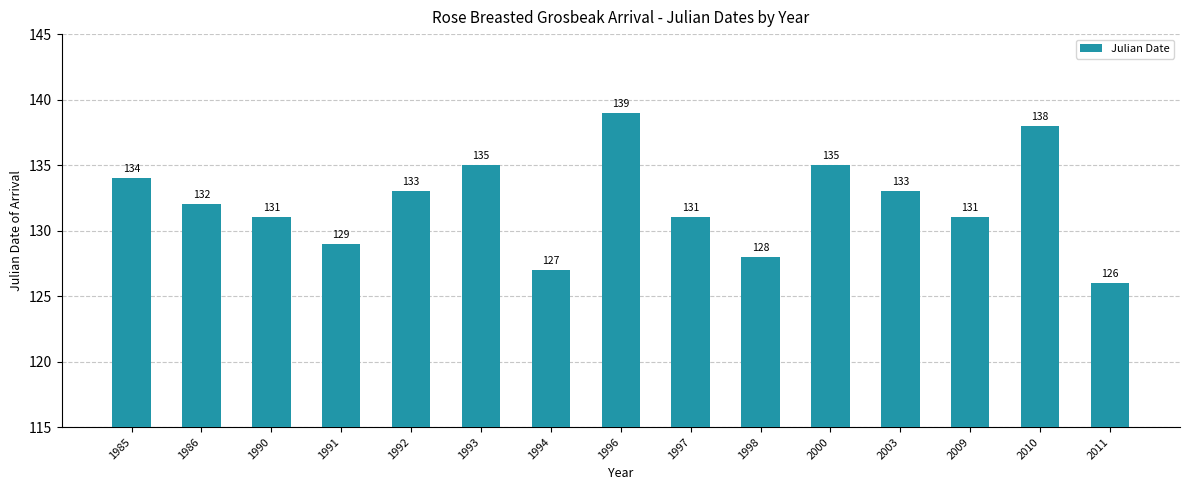

Which has a higher value, 2010 or 1998?

2010